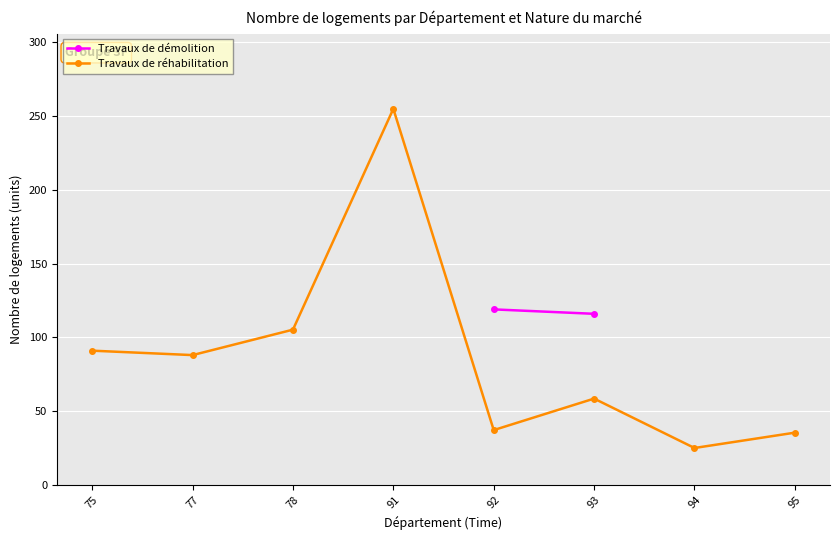

The Travaux de réhabilitation series shows 37.1 at 92. True or false?

True